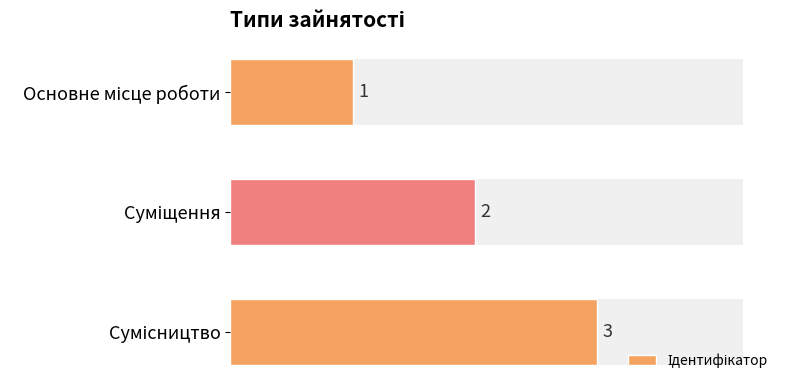

What is the maximum value shown in the chart?

3